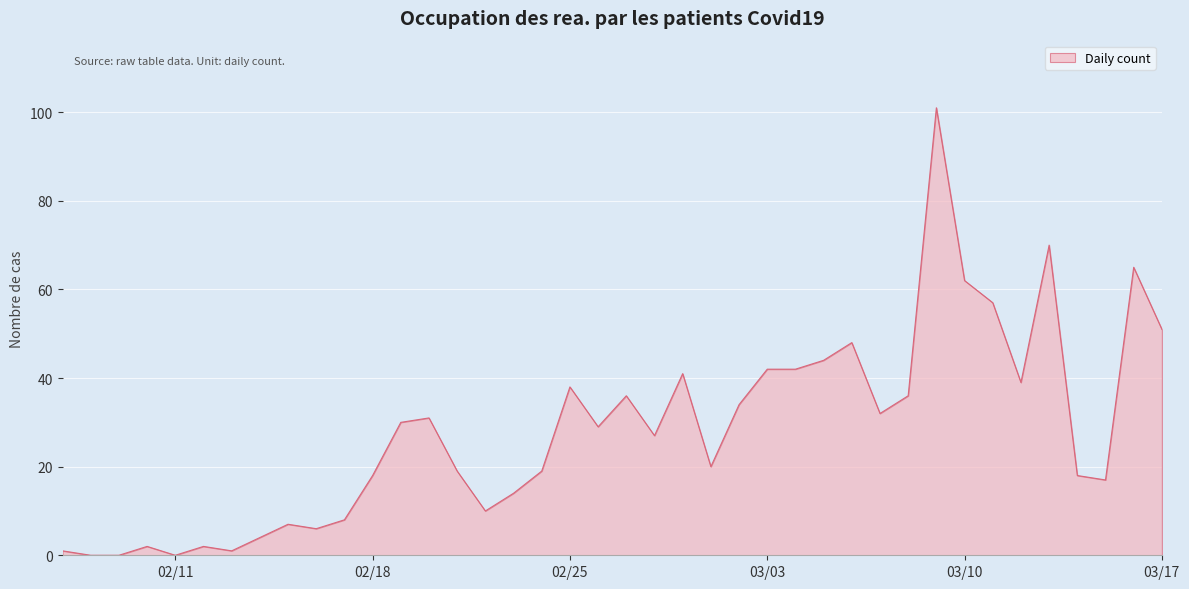

What is the maximum value shown in the chart?

101